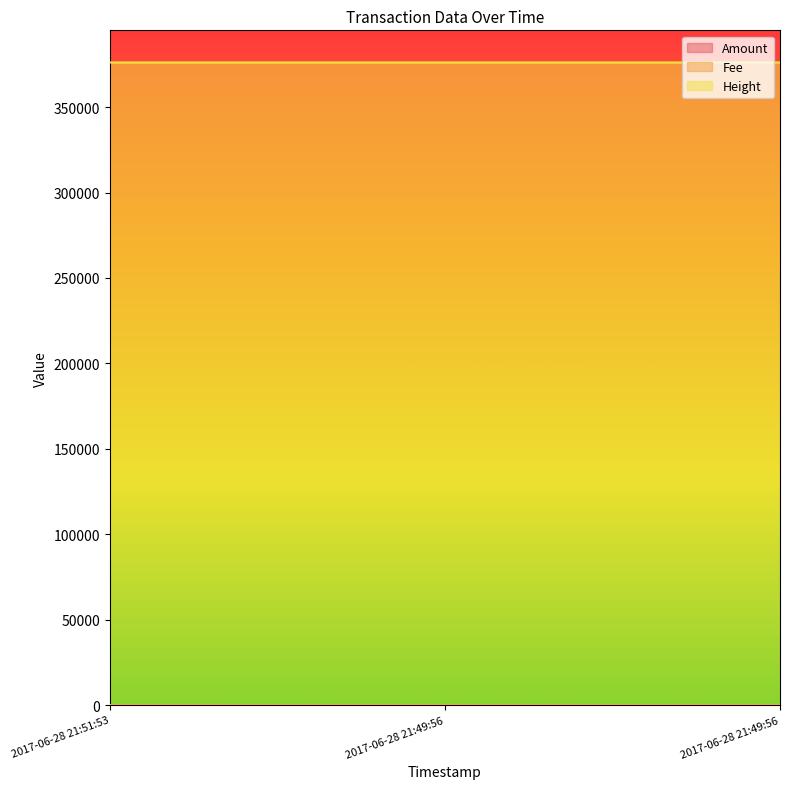

The Height series shows 376114 at 2017-06-28 21:49:56. True or false?

True